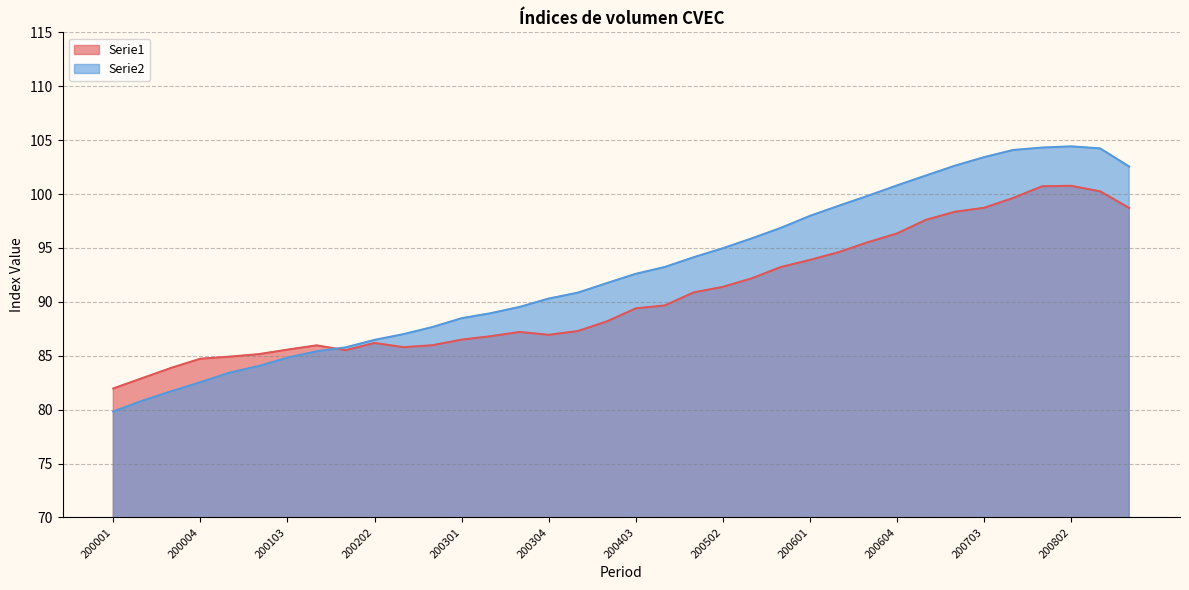

What is the approximate value of Serie1 at 200402?

88.2